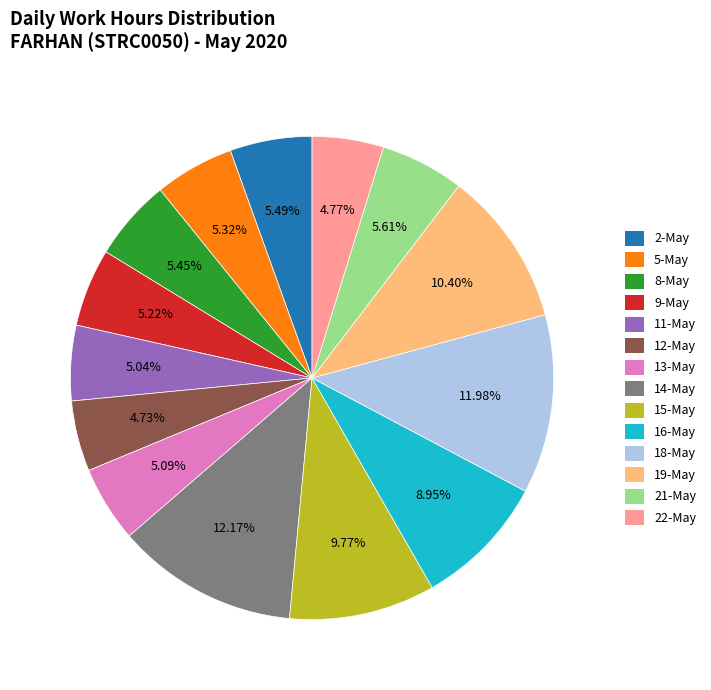

What percentage is NOT represented by 14-May?

87.8%